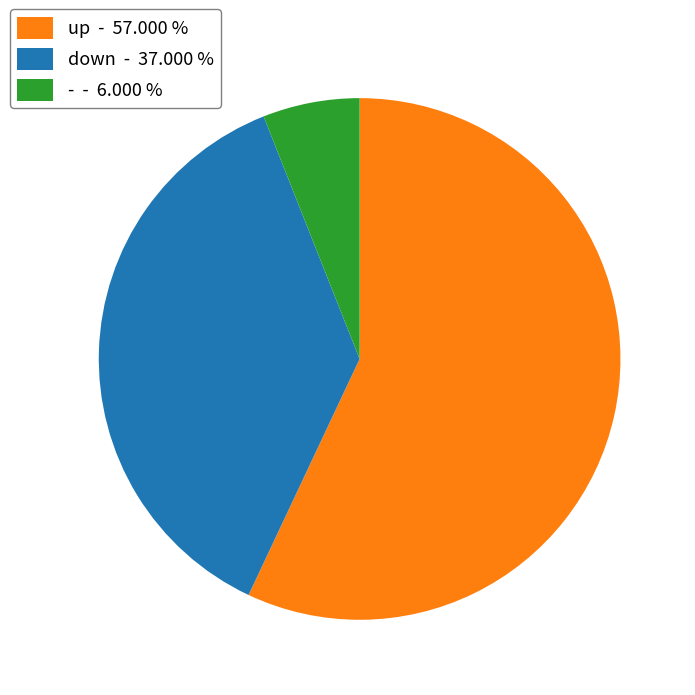

Which category has the biggest portion of the pie?

up